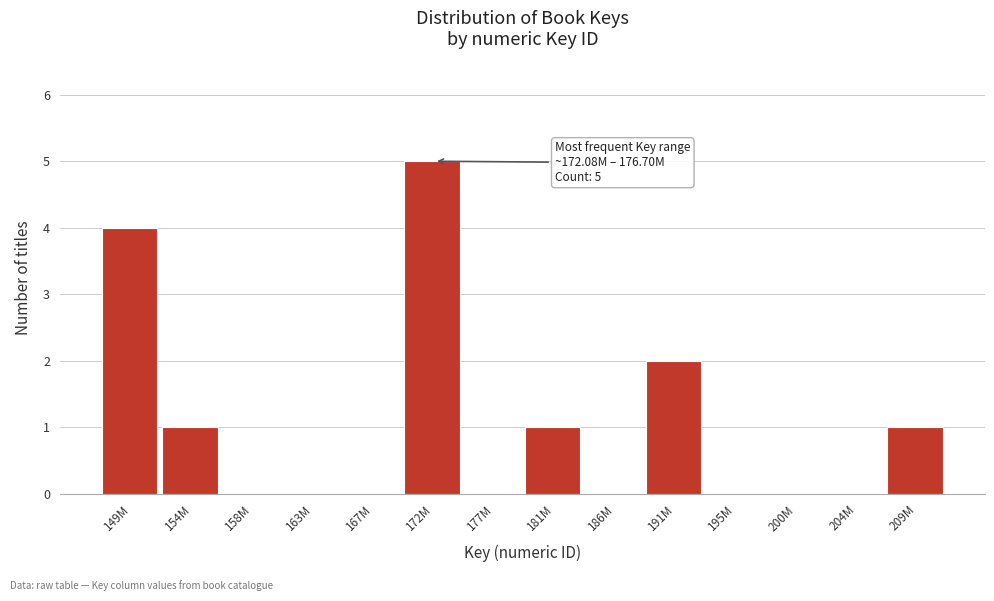

Reading left to right, what are all the values shown in this chart?

149M=4	154M=1	158M=0	163M=0	167M=0	172M=5	177M=0	181M=1	186M=0	191M=2	195M=0	200M=0	204M=0	209M=1